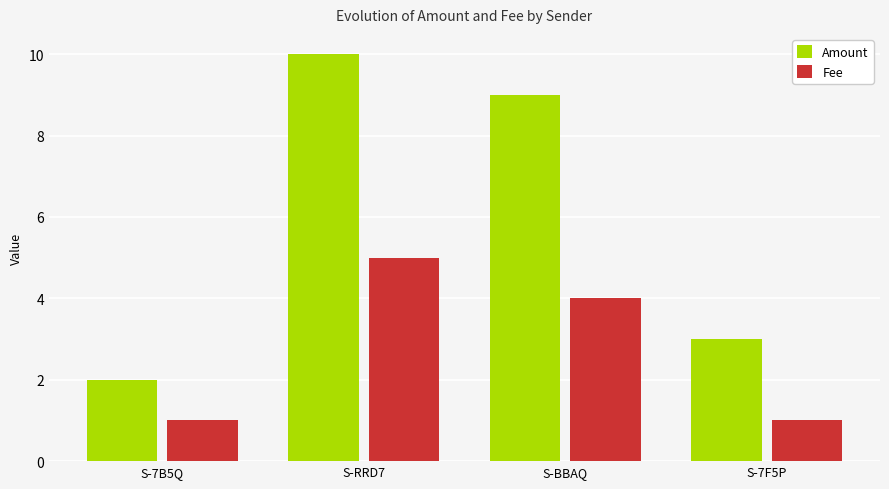

What is the minimum value for Amount?

2.0